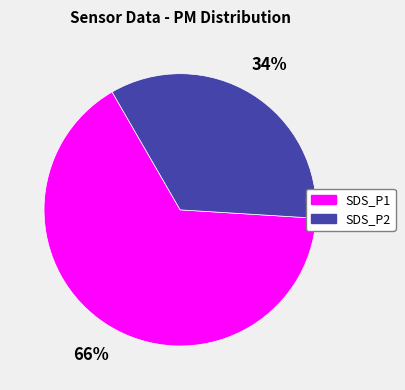

Rank the categories by value from lowest to highest.

SDS_P2, SDS_P1